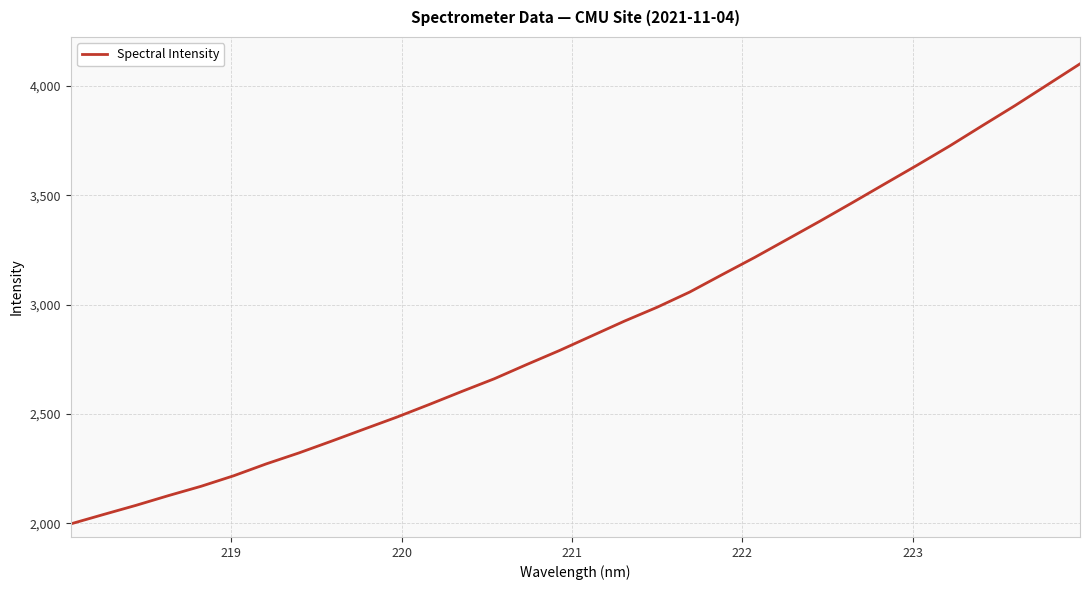

What is the greatest value displayed?

4101.4